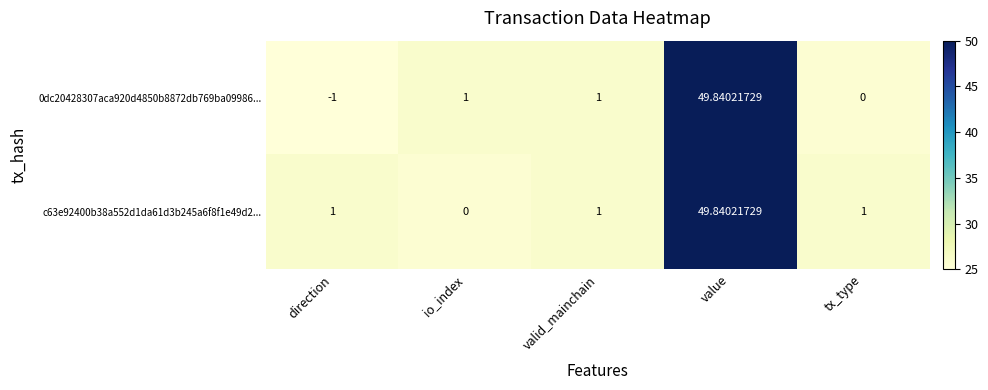

Is the value of c63e92400b38a552d1da61d3b245a6f8f1e49d2... at direction greater than the value of 0dc20428307aca920d4850b8872db769ba09986... at tx_type?

Yes